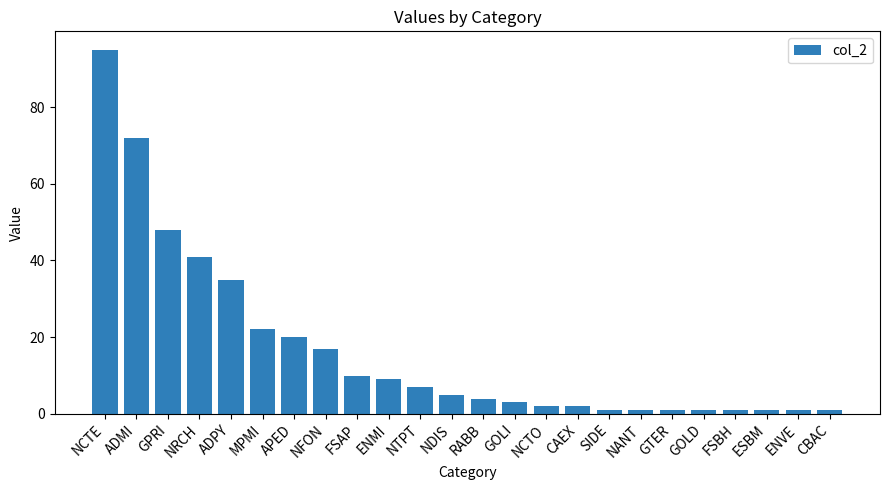

What is the label of the 15th bar from the right?

ENMI